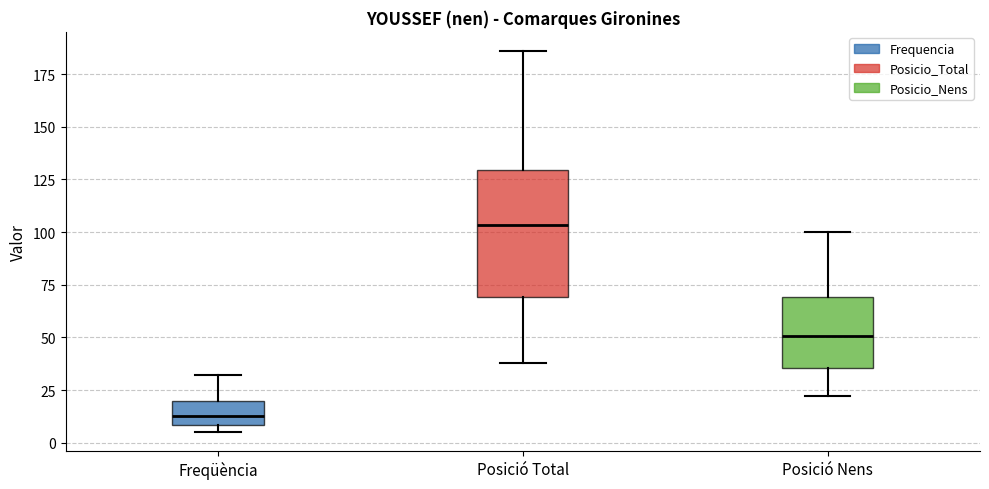

Reading left to right, transcribe this box plot: for each box, give where its median line is, the range the box spans, and where its two whiskers end, as read against the y-axis. The values are not printed on the chart, so give them approximately, as read against the axis.

Freqüència: median 15, box 10 to 20, whiskers 5 to 30
Posició Total: median 105, box 70 to 130, whiskers 40 to 185
Posició Nens: median 50, box 35 to 70, whiskers 20 to 100